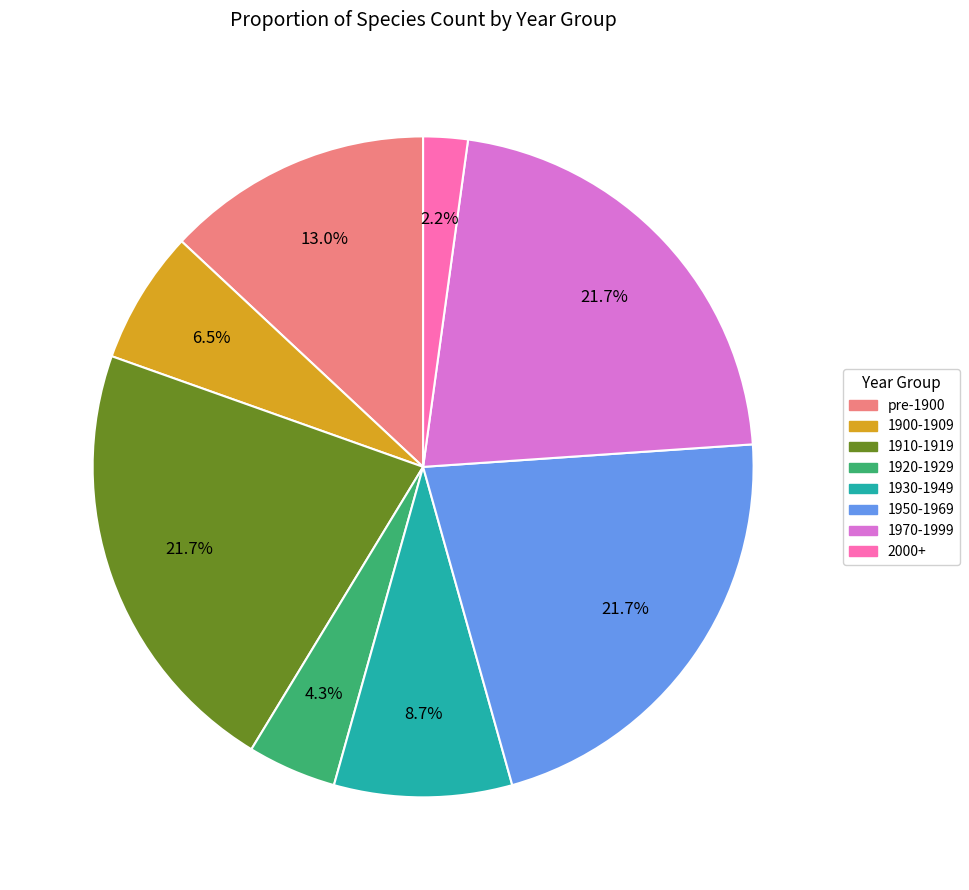

Is there a majority slice in this chart?

No